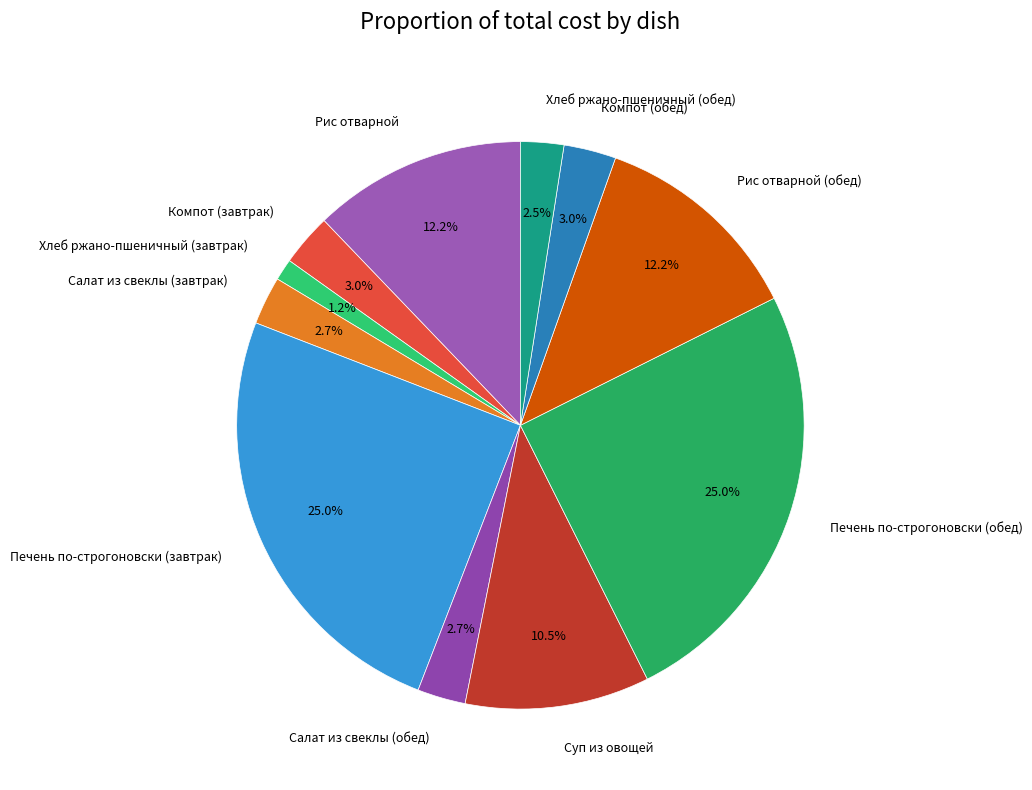

Which slice is the smallest?

Хлеб ржано-пшеничный (завтрак)